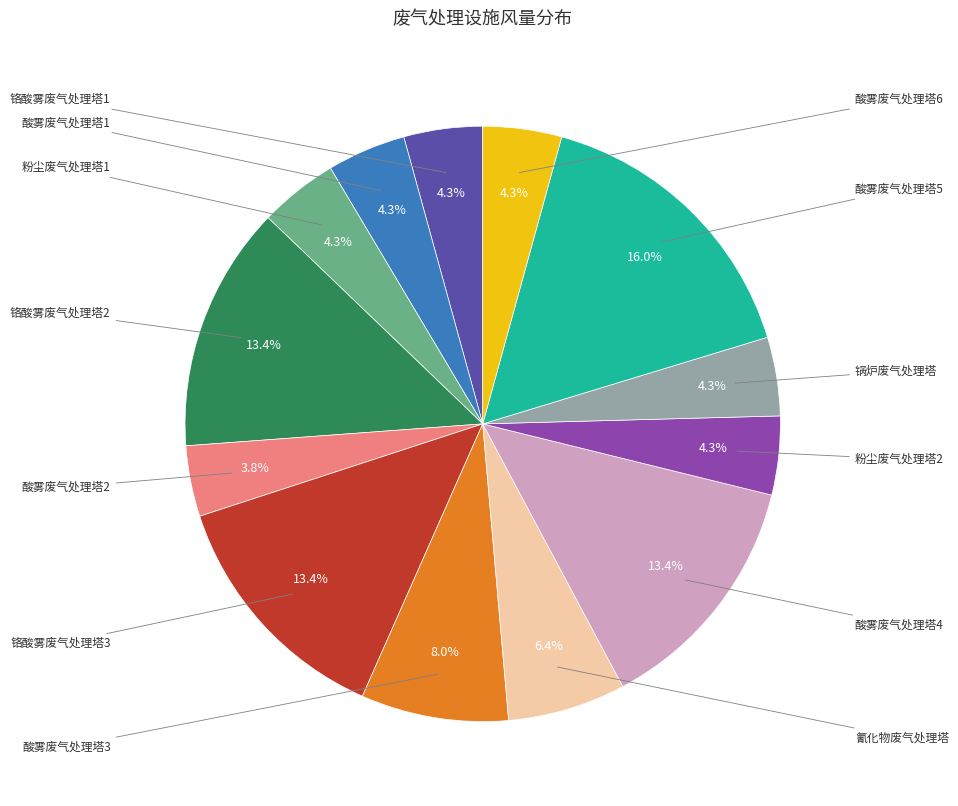

Combined, what portion of the pie is 酸雾废气处理塔1 and 氰化物废气处理塔?

10.7%